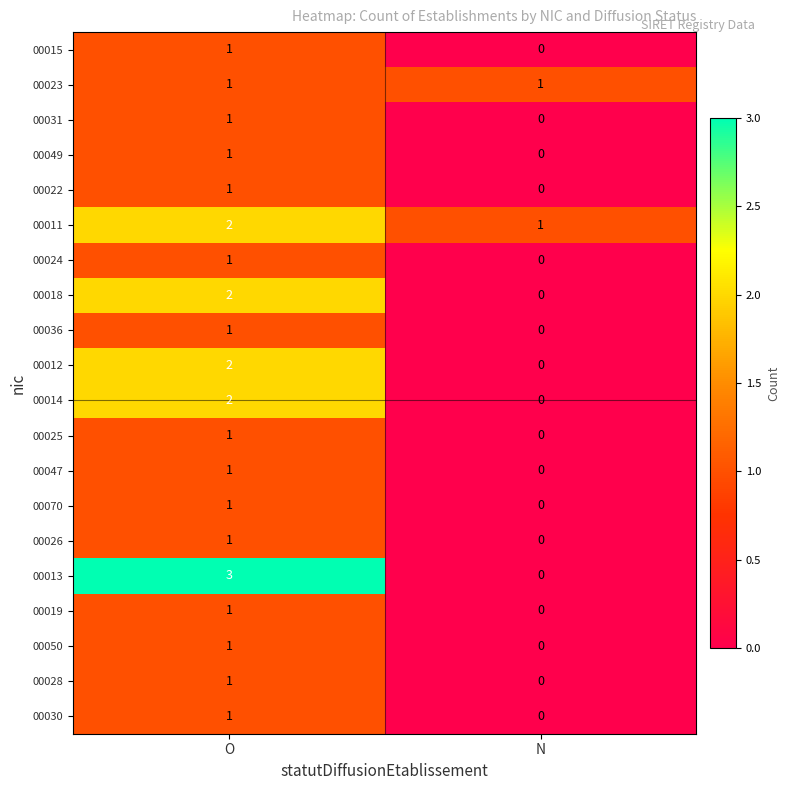

Which series has the widest spread of values?

00013